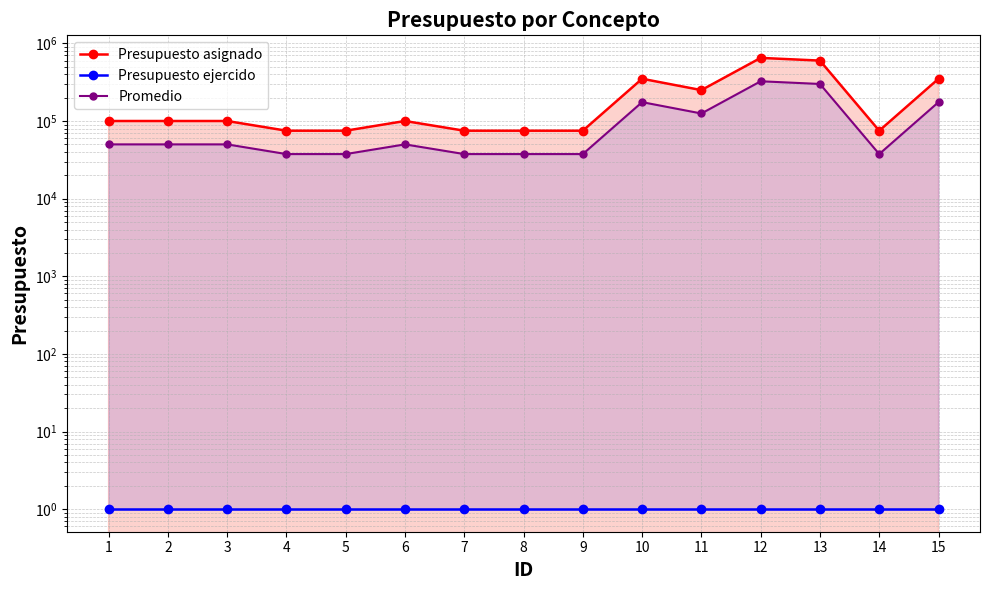

Which has a higher value, 12 or 11?

12